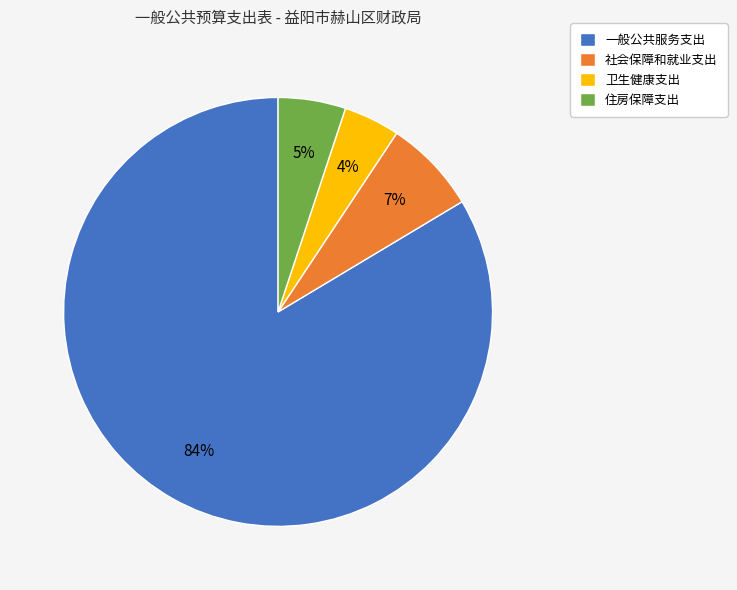

To the nearest percent, what is the difference between the 社会保障和就业支出 and 住房保障支出 slice percentages?

2%